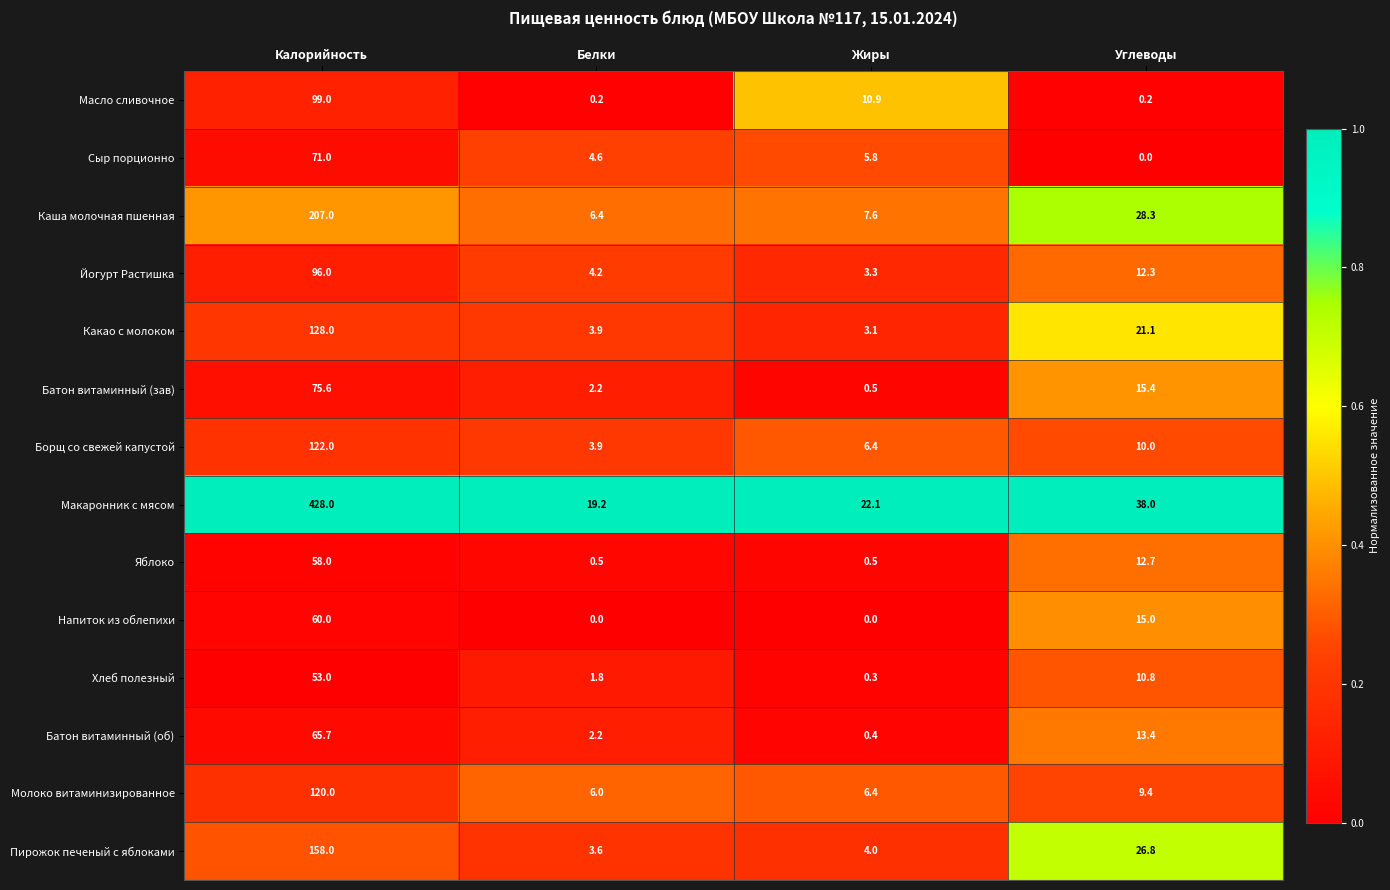

Which category has the highest value in the Макаронник с мясом series?

Калорийность